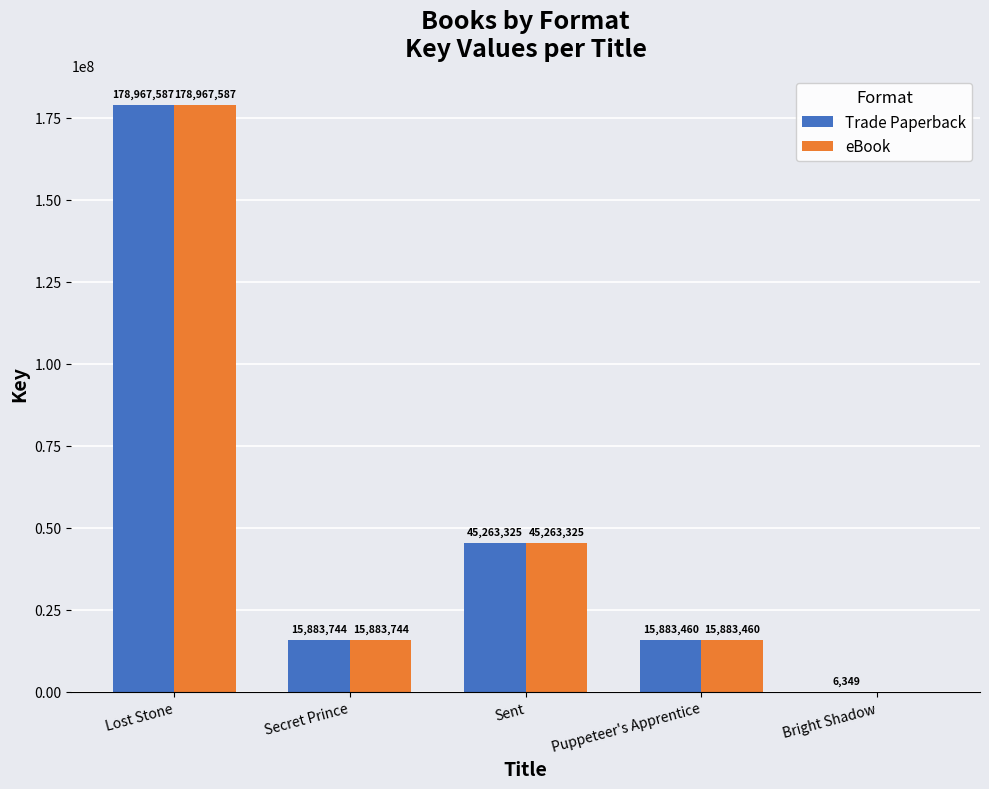

Reading left to right, transcribe all the data shown in this chart.

Trade Paperback: 178967587	15883744	45263325	15883460	6349
eBook: 178967587	15883744	45263325	15883460	0